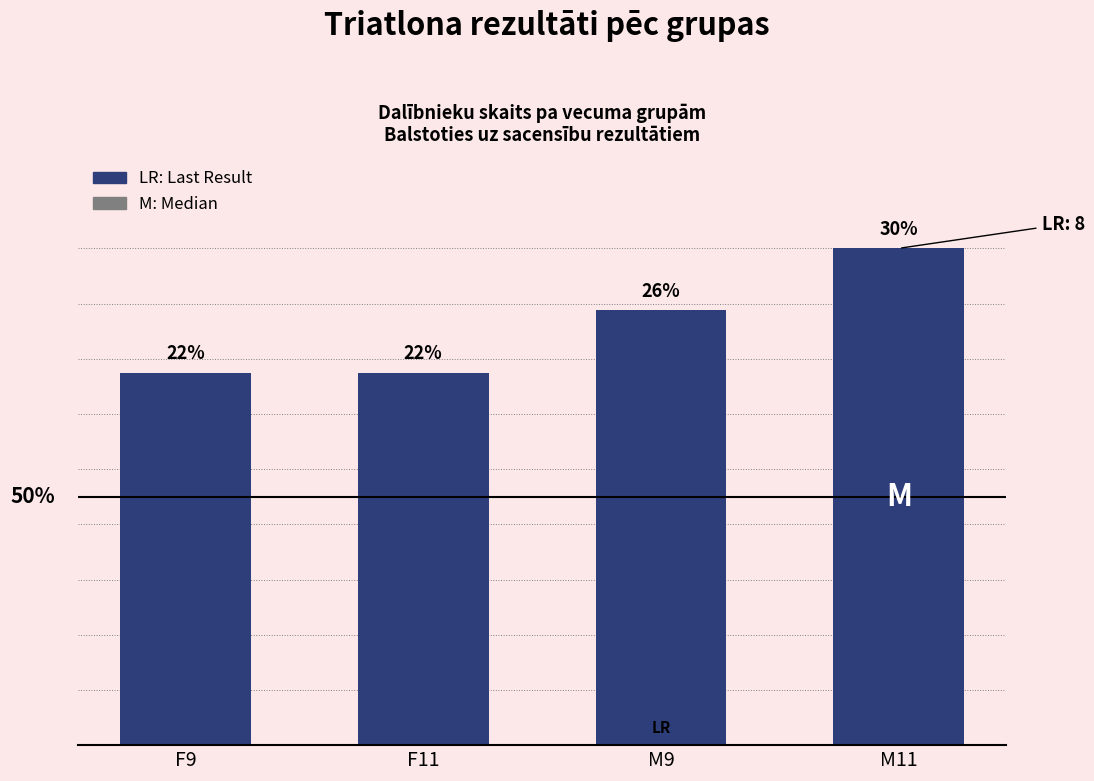

Are the bars horizontal?

No